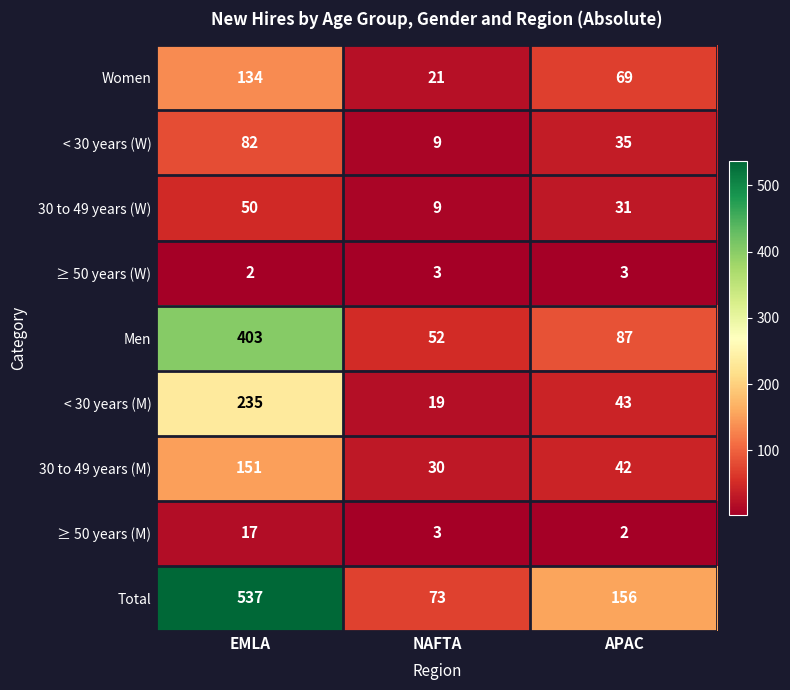

Reading left to right, what are all the values shown in this chart?

Women: 134	21	69
< 30 years (W): 82	9	35
30 to 49 years (W): 50	9	31
≥ 50 years (W): 2	3	3
Men: 403	52	87
< 30 years (M): 235	19	43
30 to 49 years (M): 151	30	42
≥ 50 years (M): 17	3	2
Total: 537	73	156